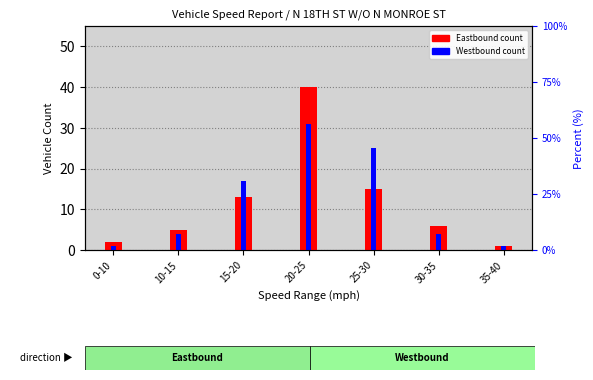

The Westbound count series shows 2 at 10-15. True or false?

False